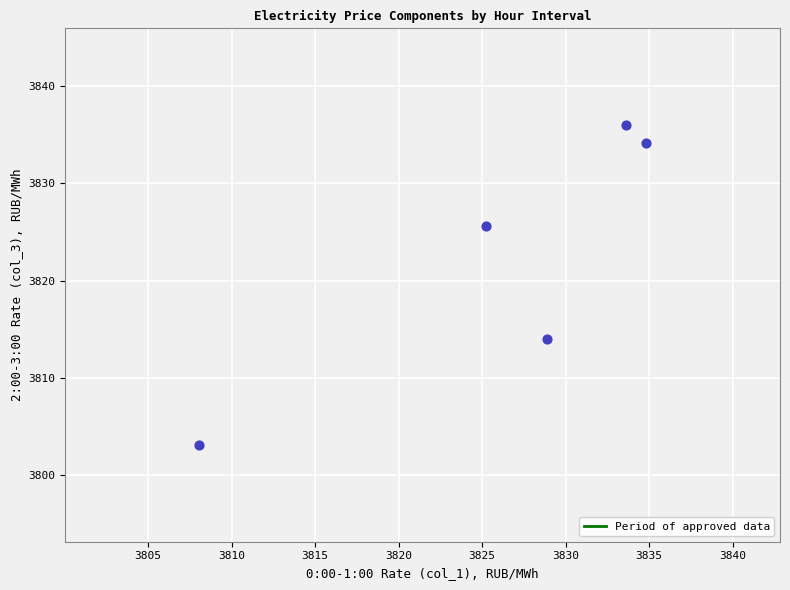

What Y value in the scatter plot is closest to 3819?

3814.0